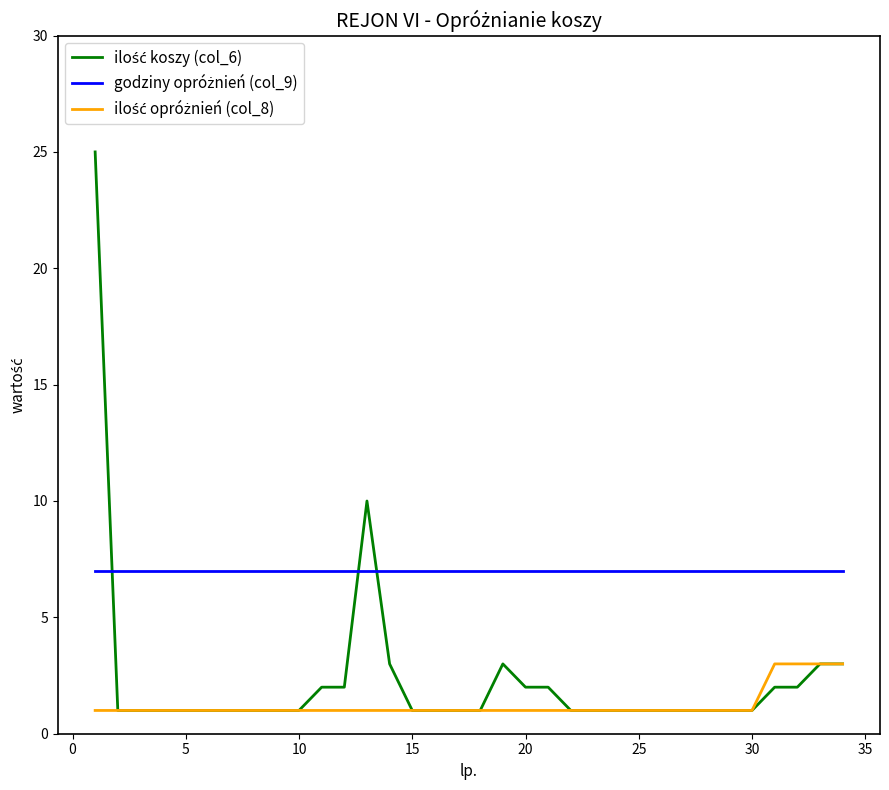

What is the greatest value displayed?

25